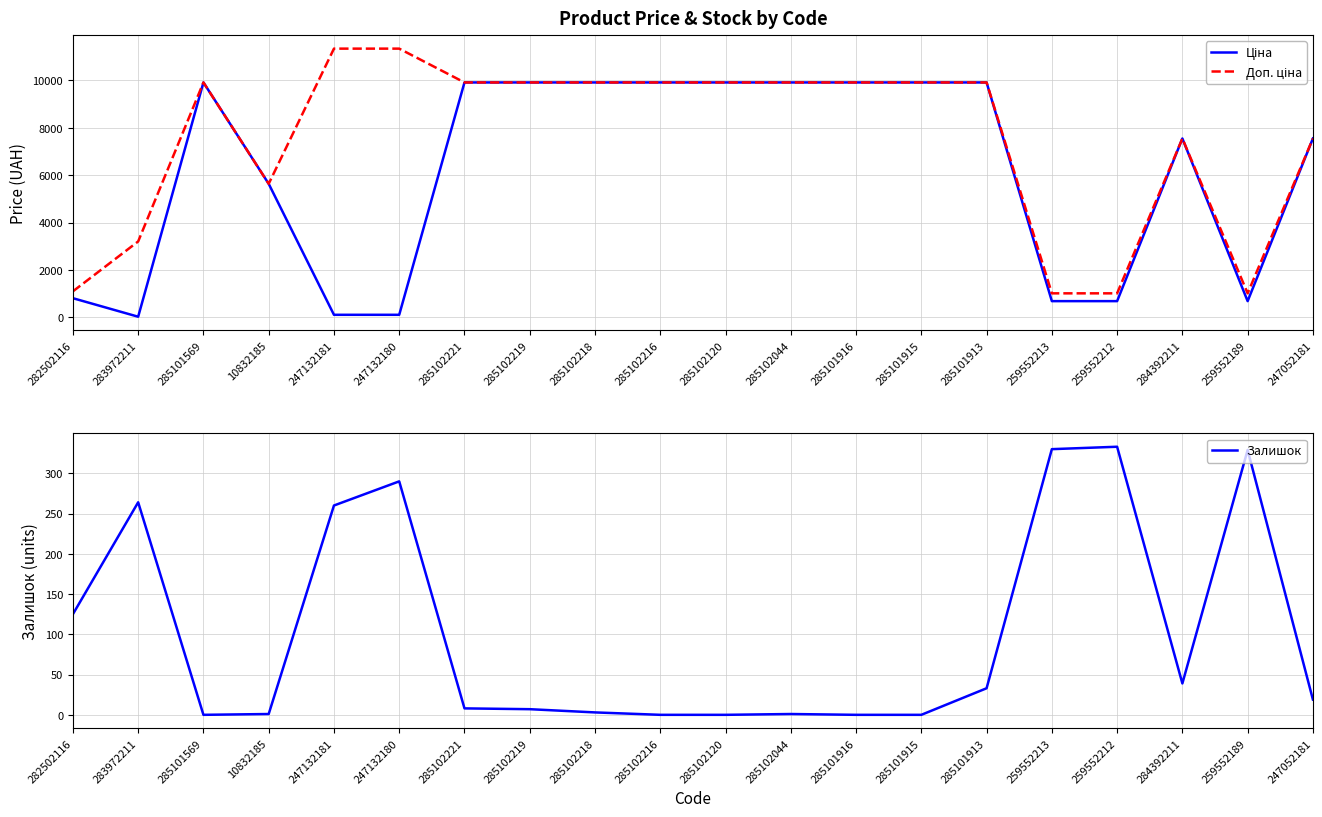

What is the sum of all Ціна values?

122951.7